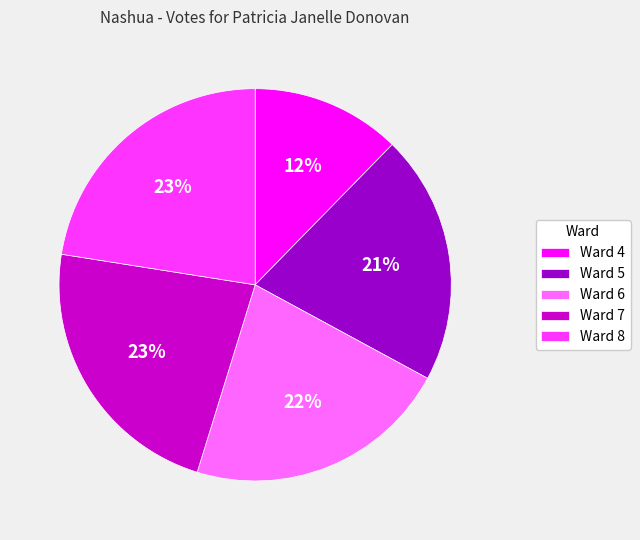

Is it true that Ward 4 is 1% of the pie?

False